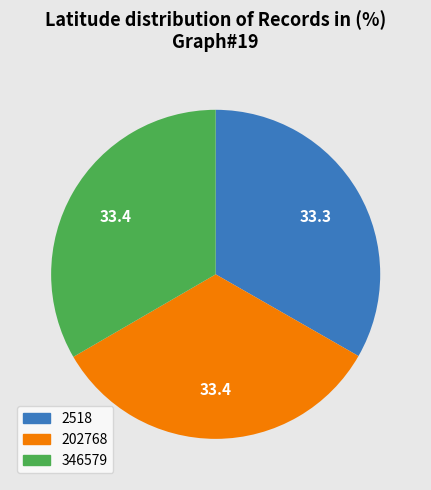

The 2518 slice represents 27% of the pie. True or false?

False